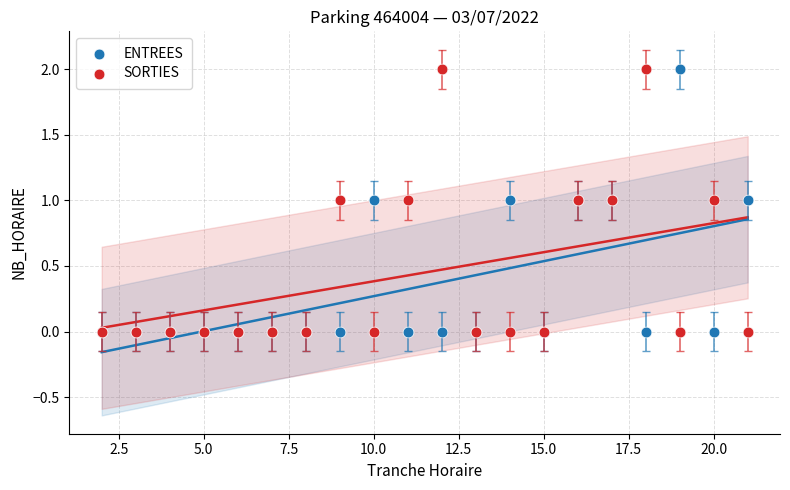

What are all the series names shown in the legend?

ENTREES, SORTIES